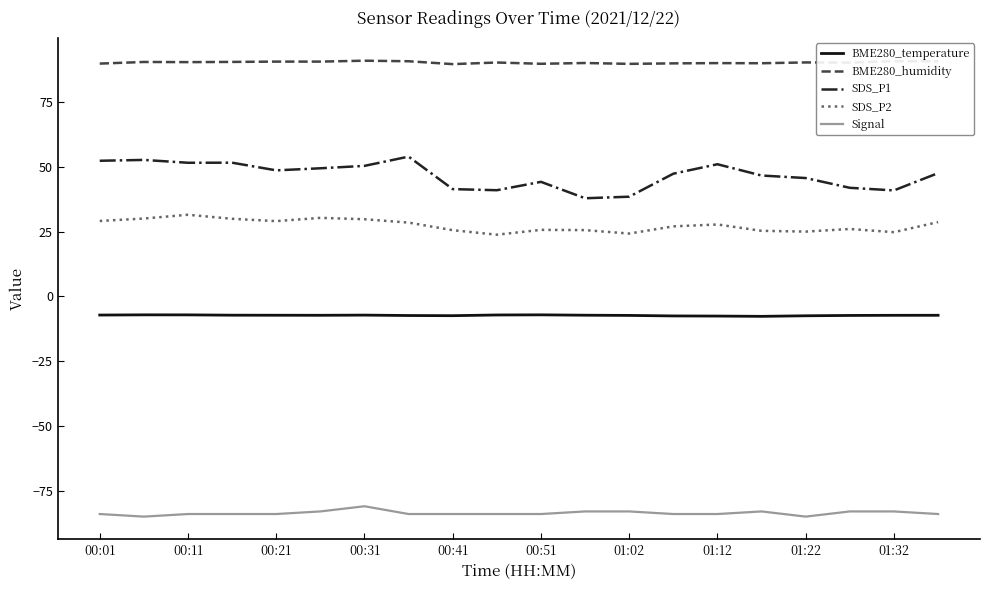

What is the maximum value shown in the chart?

91.0